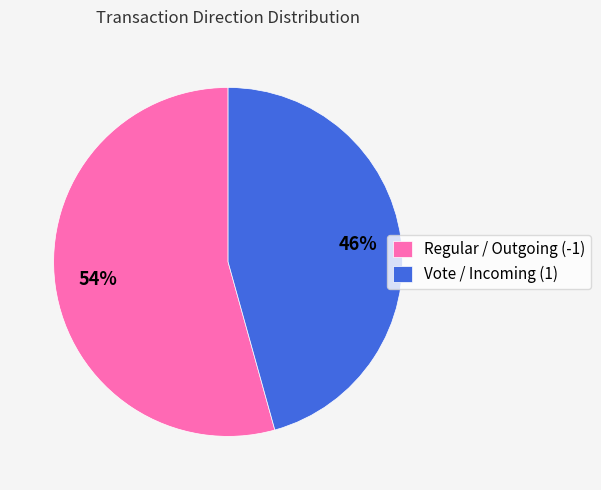

Count the number of slices in the pie.

2